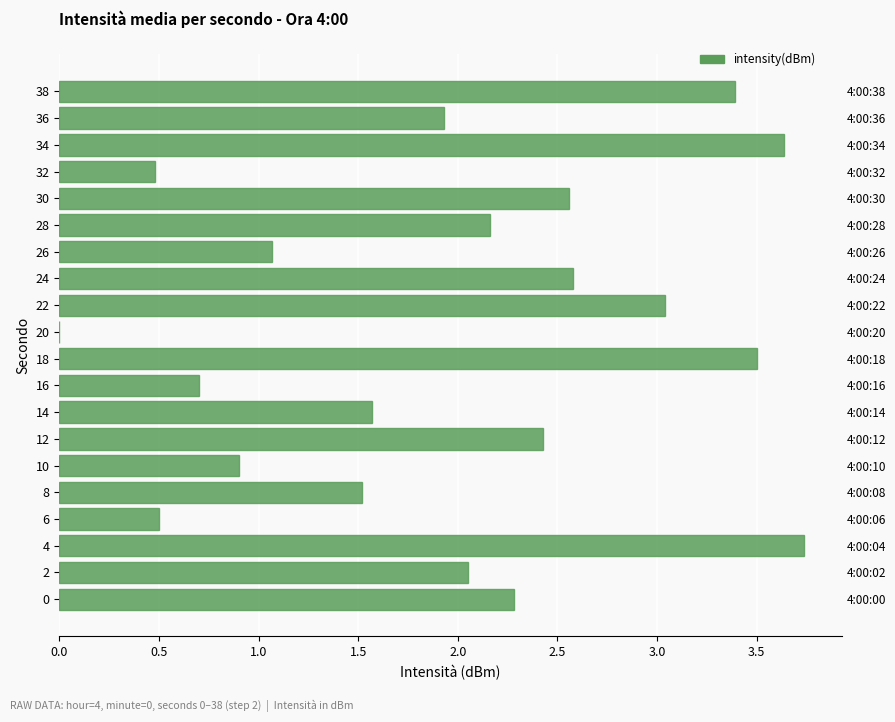

What is the maximum value shown in the chart?

3.7